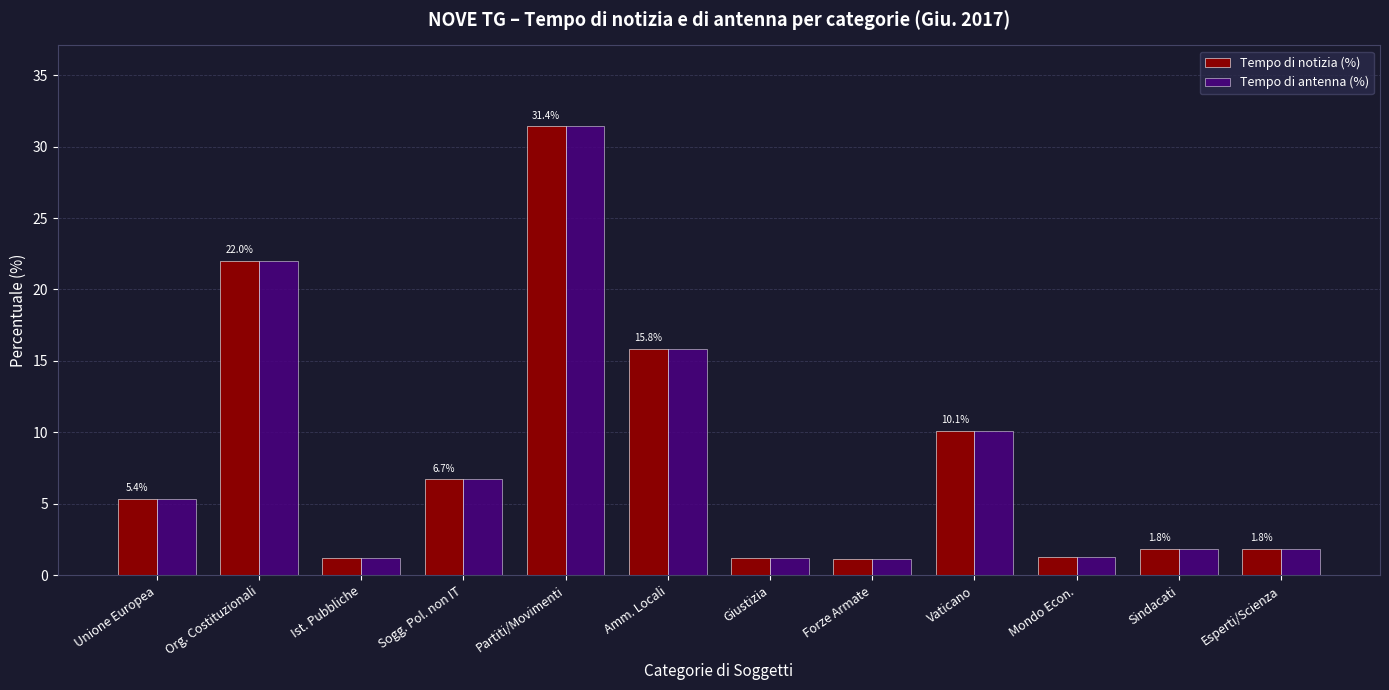

At which label does Tempo di notizia (%) reach its peak?

Partiti/Movimenti